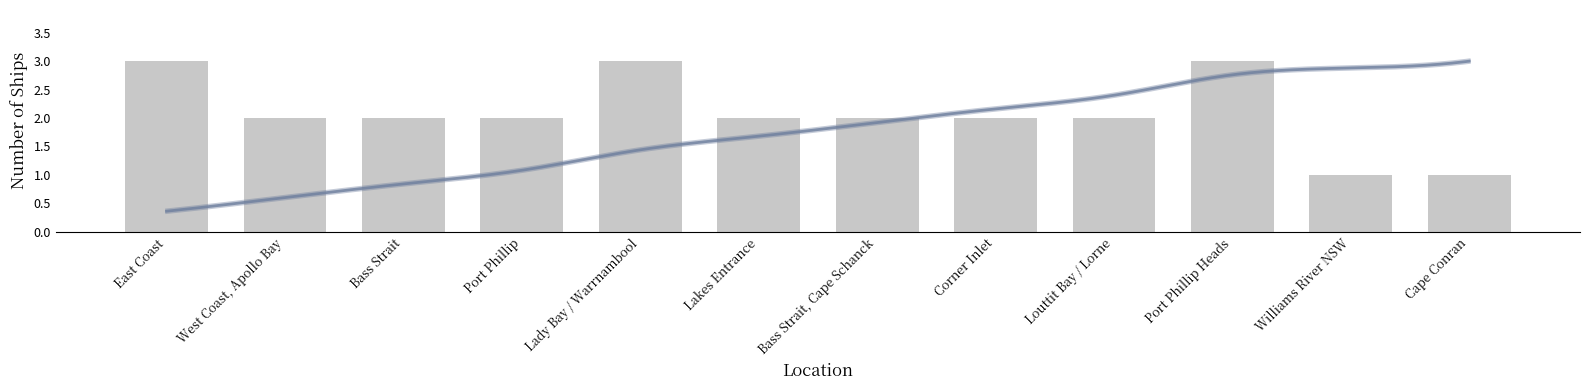

List the labels in order of value, smallest first.

Williams River NSW, Cape Conran, West Coast, Apollo Bay, Bass Strait, Port Phillip, Lakes Entrance, Bass Strait, Cape Schanck, Corner Inlet, Louttit Bay / Lorne, East Coast, Lady Bay / Warrnambool, Port Phillip Heads